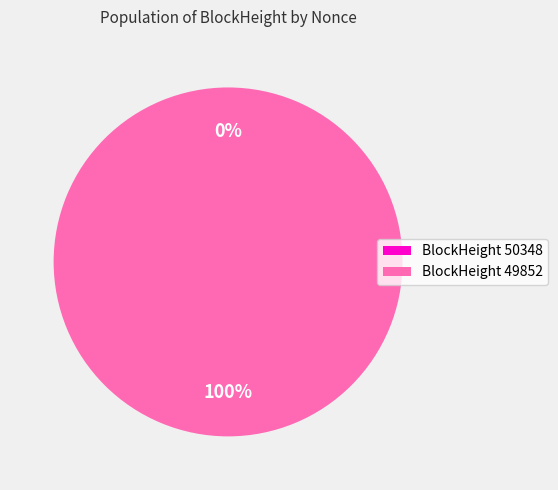

To the nearest percent, what is the difference between the largest and smallest slice percentages?

100%